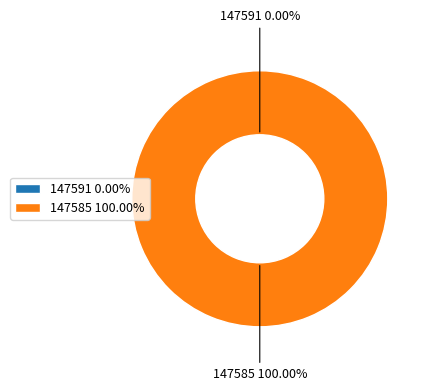

How many segments does this pie chart have?

2